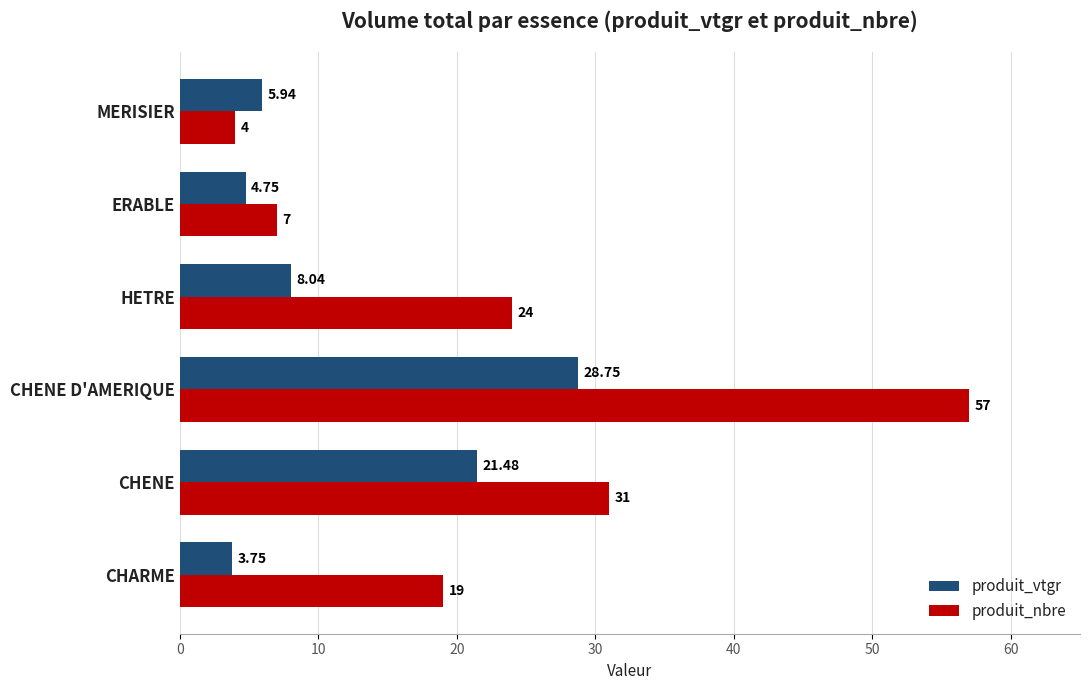

What is the highest value of the produit_vtgr series?

28.8